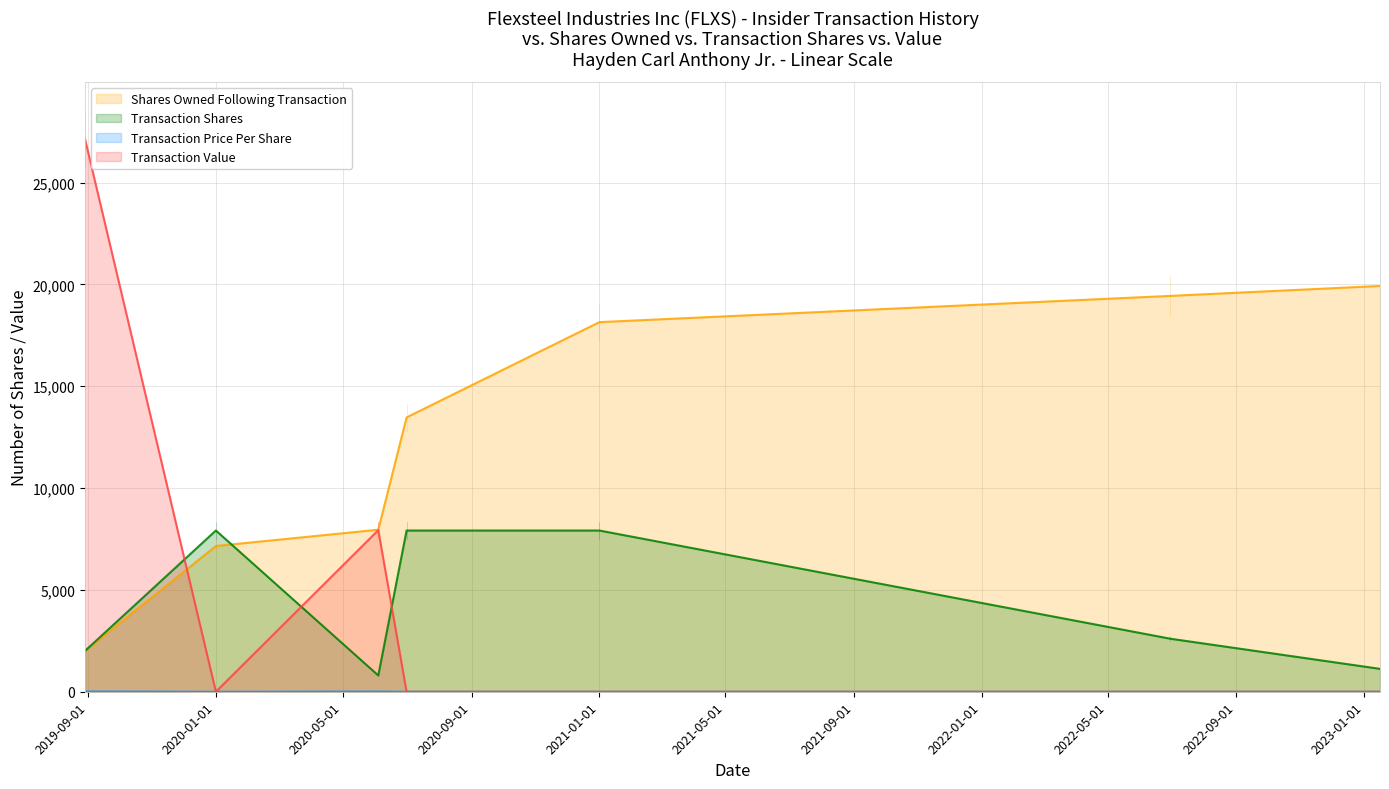

Reading right to left, extract all data points from this chart.

Shares Owned Following Transaction: 19926.0	19439.0	18150.0	13471.0	7957.0	7157.0	2000.0
Transaction Shares: 1124.0	2603.0	7917.0	7917.0	800.0	7918.0	2000.0
Transaction Price Per Share: 0.0	0.0	0.0	0.0	9.9	0.0	13.6
Transaction Value: 0.0	0.0	0.0	0.0	7936.0	0.0	27160.0